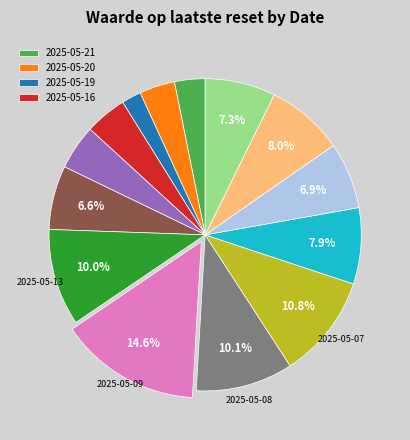

How many segments does this pie chart have?

14